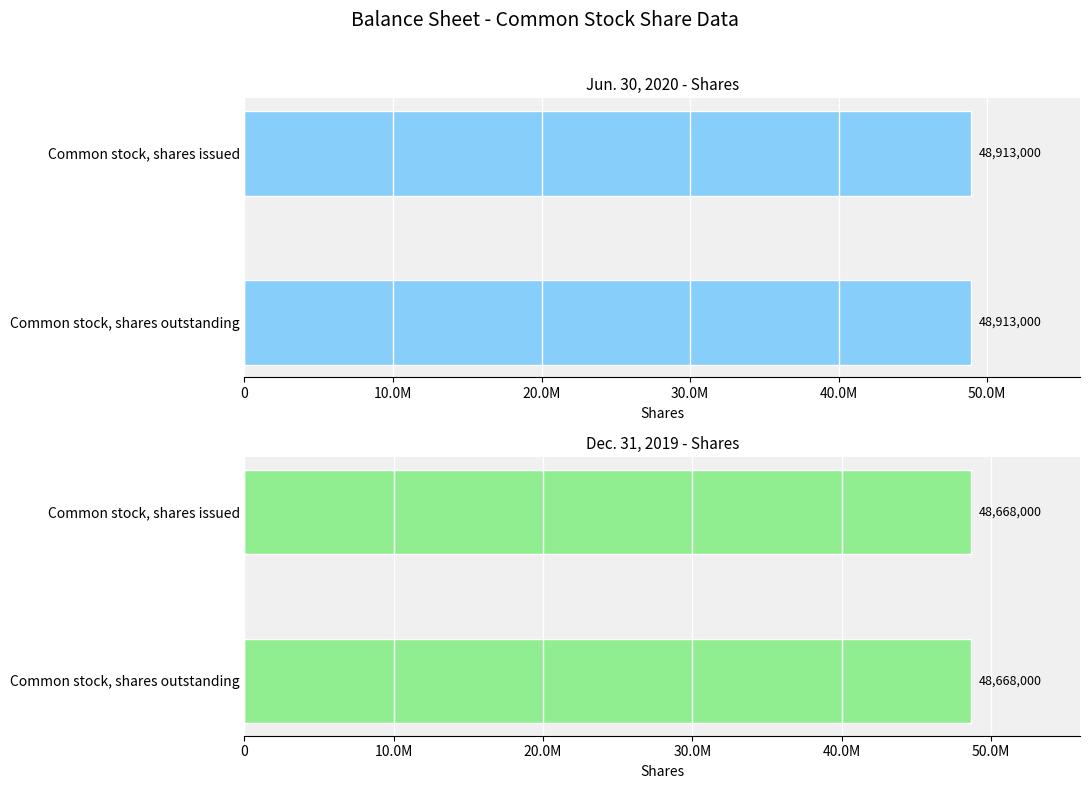

Count the number of data series in this chart.

2